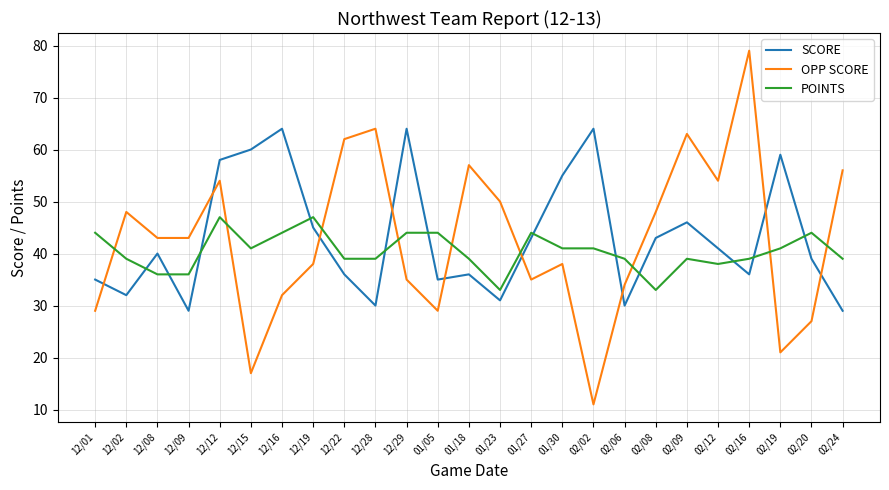

What position from the left is 02/09?

20